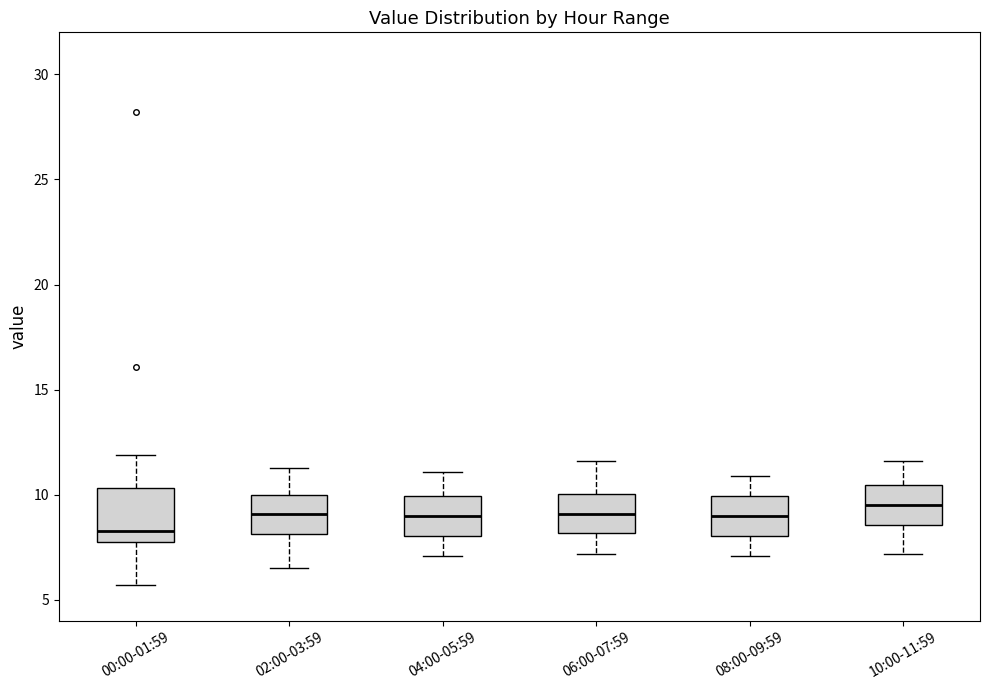

Comparing the boxes themselves (not the whiskers), which one is the tallest?

00:00-01:59